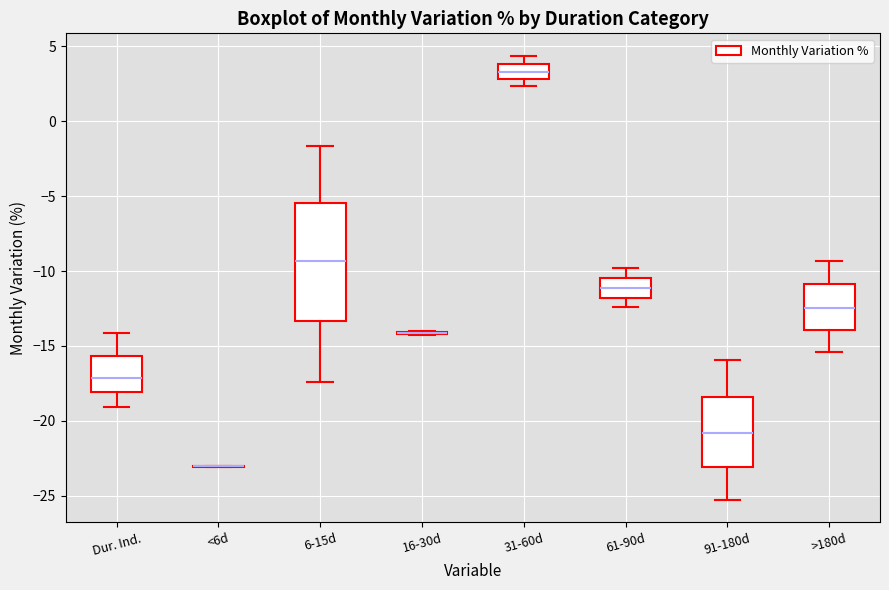

Reading left to right, transcribe this box plot: for each box, give where its median line is, the range the box spans, and where its two whiskers end, as read against the y-axis. The values are not printed on the chart, so give them approximately, as read against the axis.

Dur. Ind.: median -17.0, box -18.0 to -15.5, whiskers -19.0 to -14.0
<6d: box collapsed to a line at -23.0, whiskers -23.0 to -23.0
6-15d: median -9.5, box -13.5 to -5.5, whiskers -17.5 to -1.5
16-30d: box collapsed to a line at -14.0, whiskers -14.0 to -14.0
31-60d: median 3.5, box 3.0 to 4.0, whiskers 2.5 to 4.5
61-90d: median -11.0, box -12.0 to -10.5, whiskers -12.5 to -10.0
91-180d: median -21.0, box -23.0 to -18.5, whiskers -25.5 to -16.0
>180d: median -12.5, box -14.0 to -11.0, whiskers -15.5 to -9.5